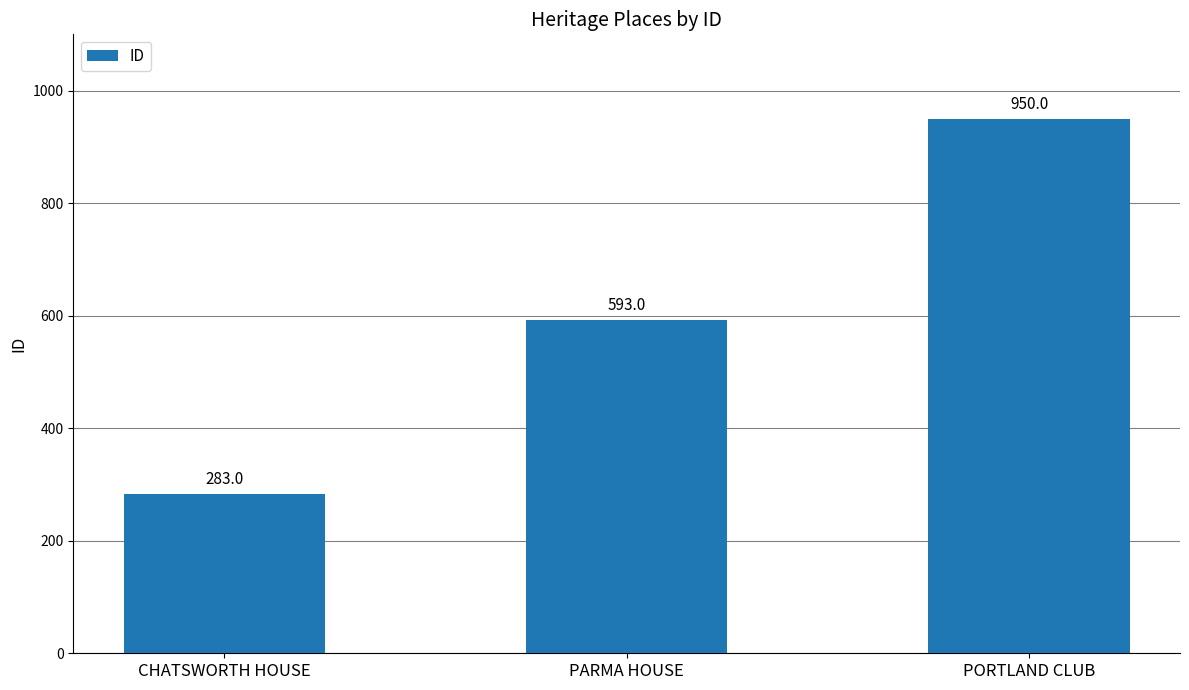

Reading left to right, transcribe all the data shown in this chart.

283	593	950